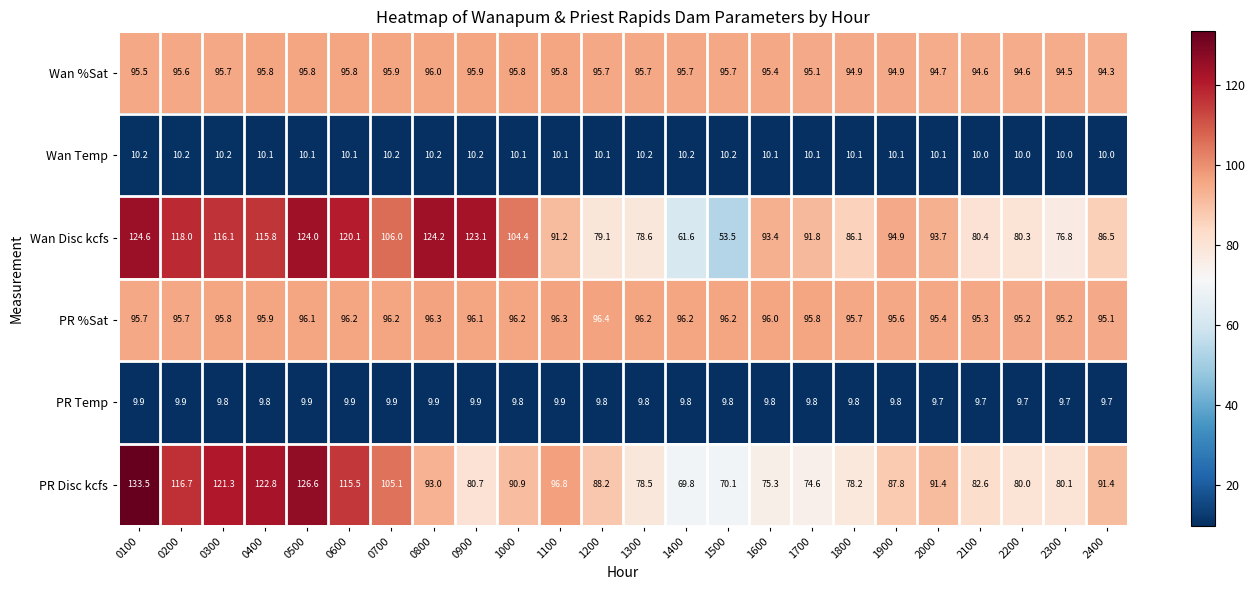

Which category has the highest value in the Wan Disc kcfs series?

0100